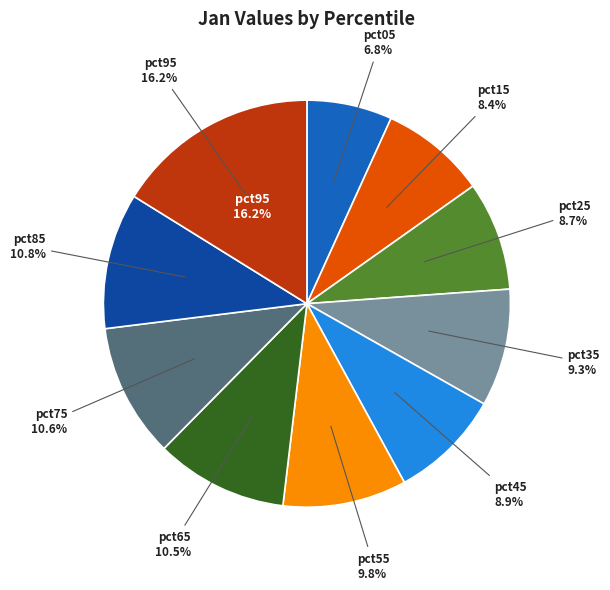

What percentage is the pct45 slice, to the nearest percent?

9%